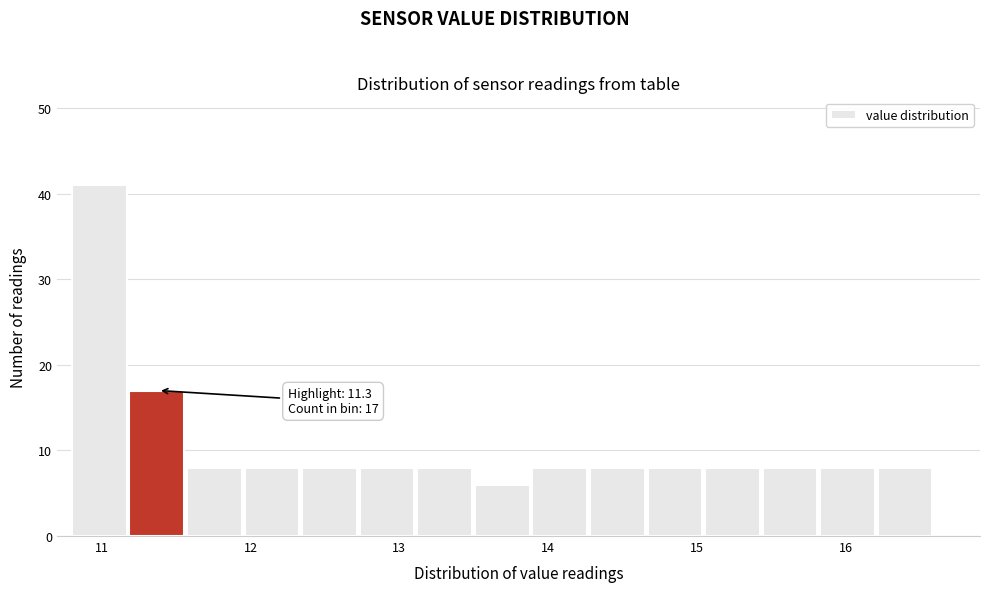

Around what value on the x-axis is the tallest bar? Give the approximate position of its centre, as read against the axis.

11.0